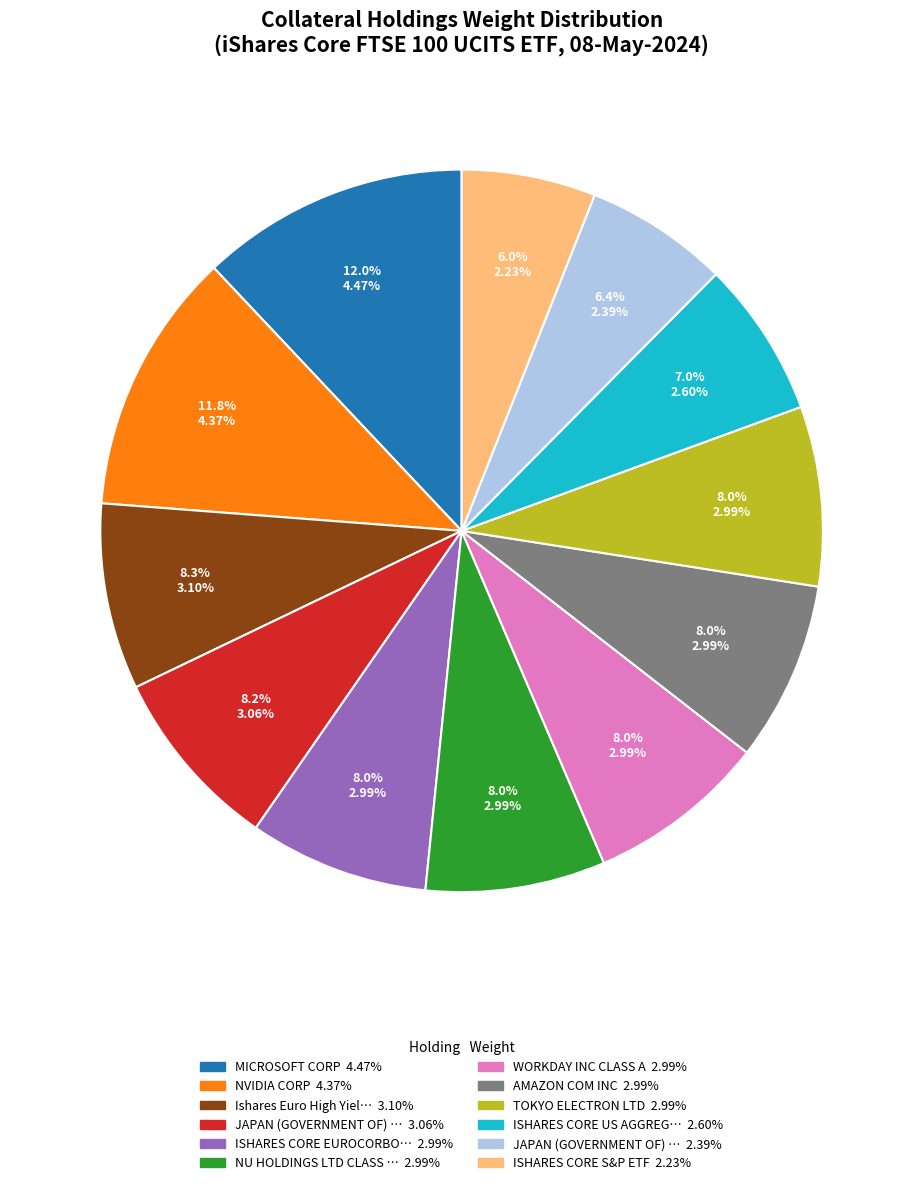

Does any single category account for the majority?

No